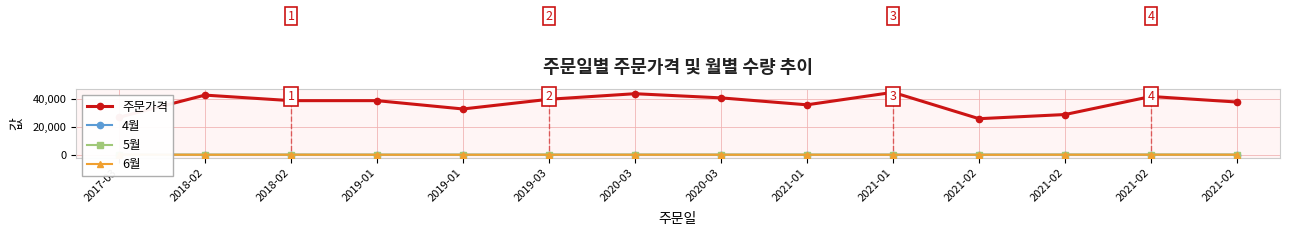

How many lines are shown in the chart?

4